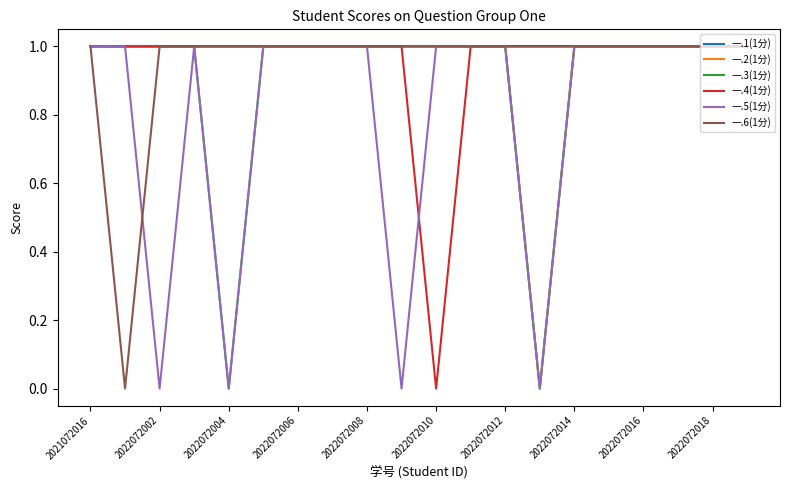

Reading left to right, list all the values displayed in this chart.

一.1(1分): 1	1	1	1	1	1	1	1	1	1	1	1	1	1	1	1	1	1	1	1
一.2(1分): 1	1	1	1	1	1	1	1	1	1	1	1	1	0	1	1	1	1	1	1
一.3(1分): 1	1	1	1	0	1	1	1	1	1	1	1	1	0	1	1	1	1	1	1
一.4(1分): 1	1	1	1	1	1	1	1	1	1	0	1	1	1	1	1	1	1	1	1
一.5(1分): 1	1	0	1	0	1	1	1	1	0	1	1	1	0	1	1	1	1	1	1
一.6(1分): 1	0	1	1	1	1	1	1	1	1	1	1	1	1	1	1	1	1	1	1